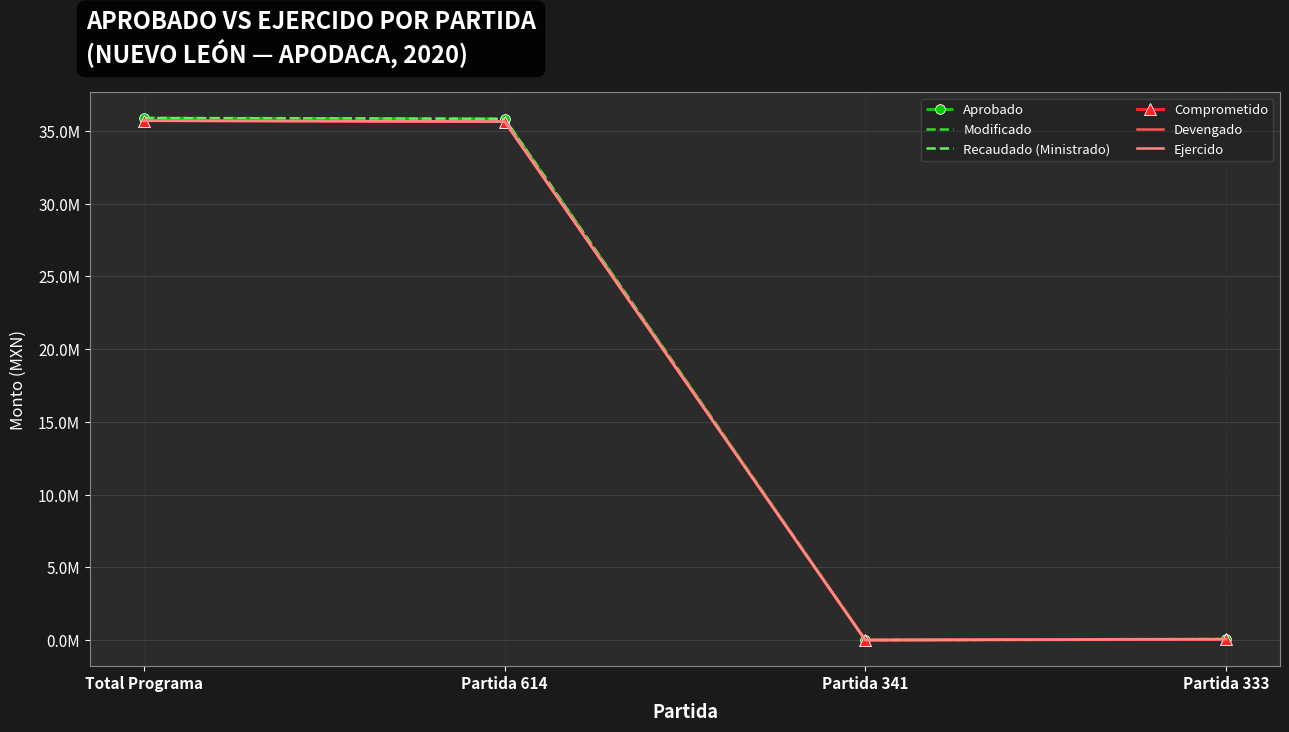

Which category has the lowest value in the Devengado series?

Partida 341